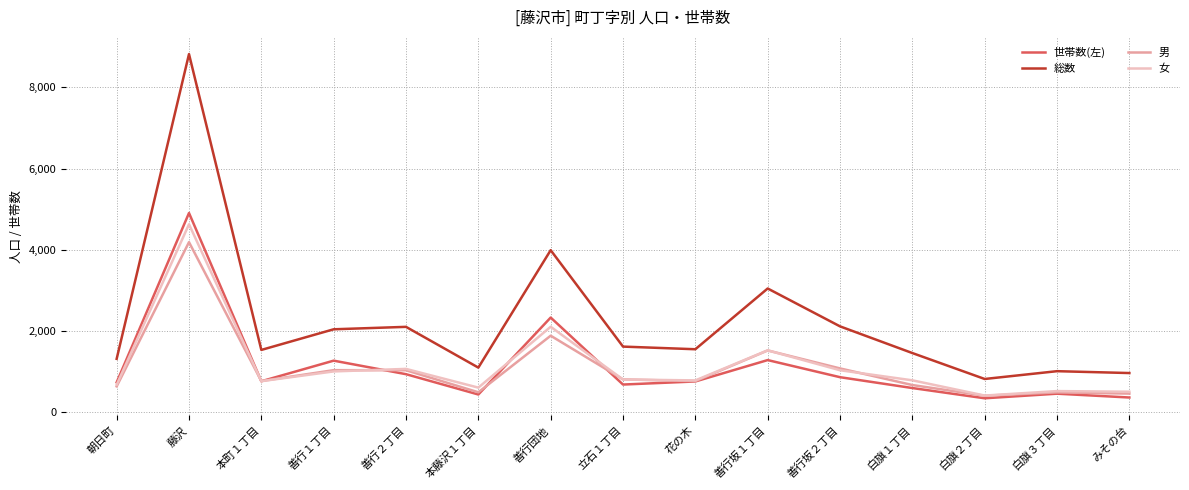

What is the total value across all series at 白旗２丁目?

1985